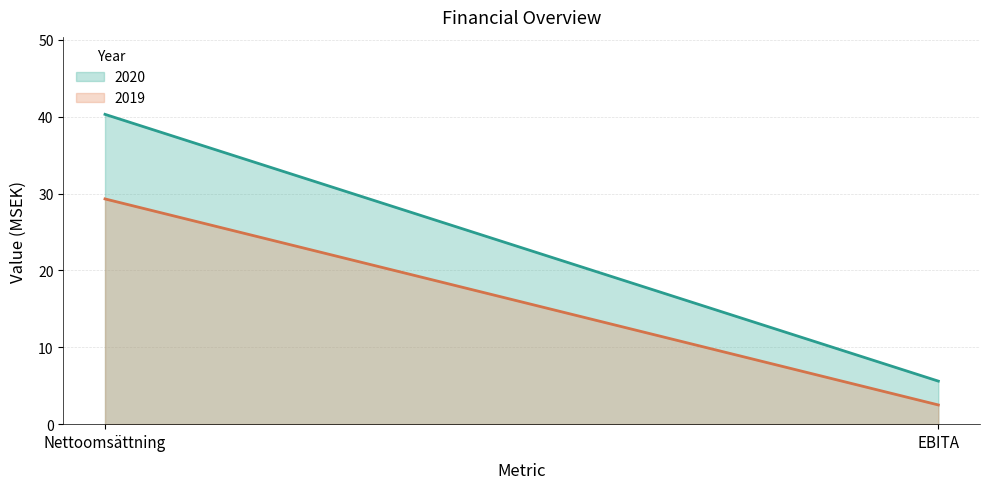

The 2020 series shows 11.2 at Nettoomsättning. True or false?

False